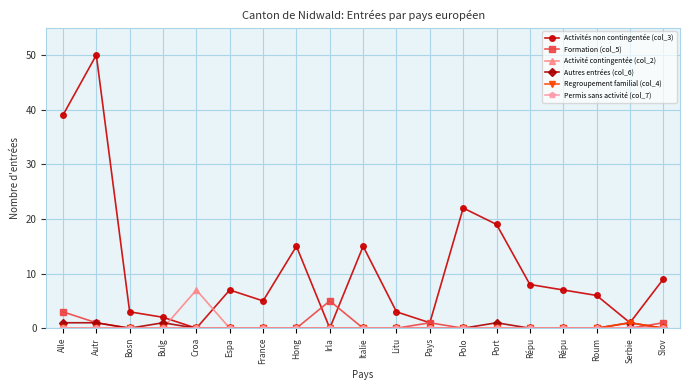

Count the number of categories in the chart.

19